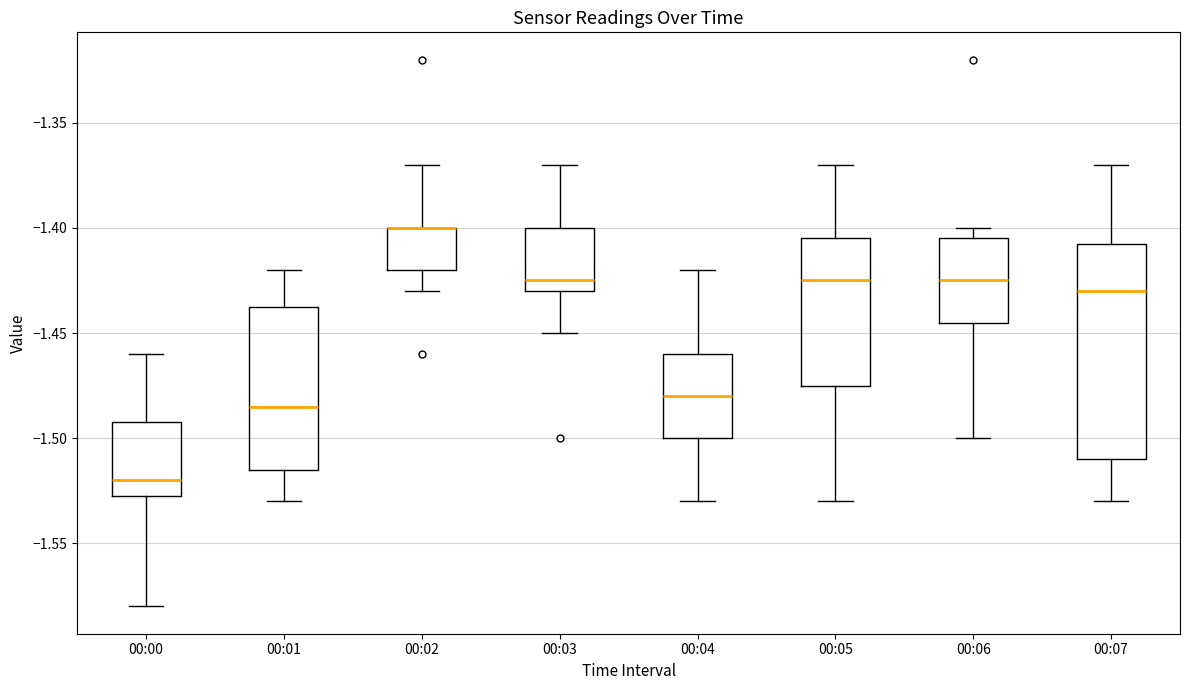

Where does the median line of the box for 00:06 sit on the y-axis? The values are not printed on the chart, so give them approximately, as read against the axis.

-1.425